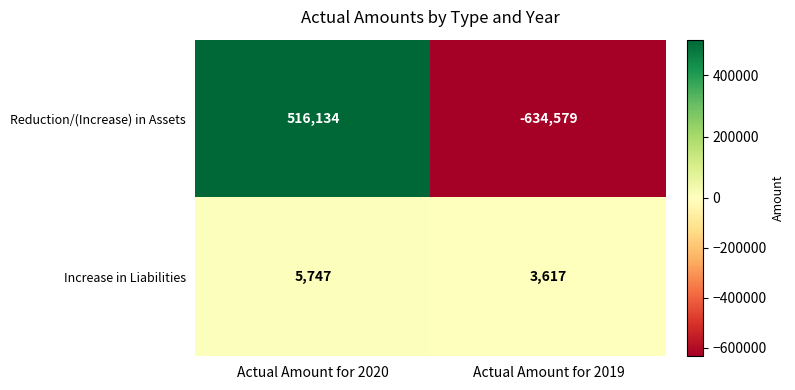

Rank the series by their average value, from lowest to highest.

Reduction/(Increase) in Assets, Increase in Liabilities